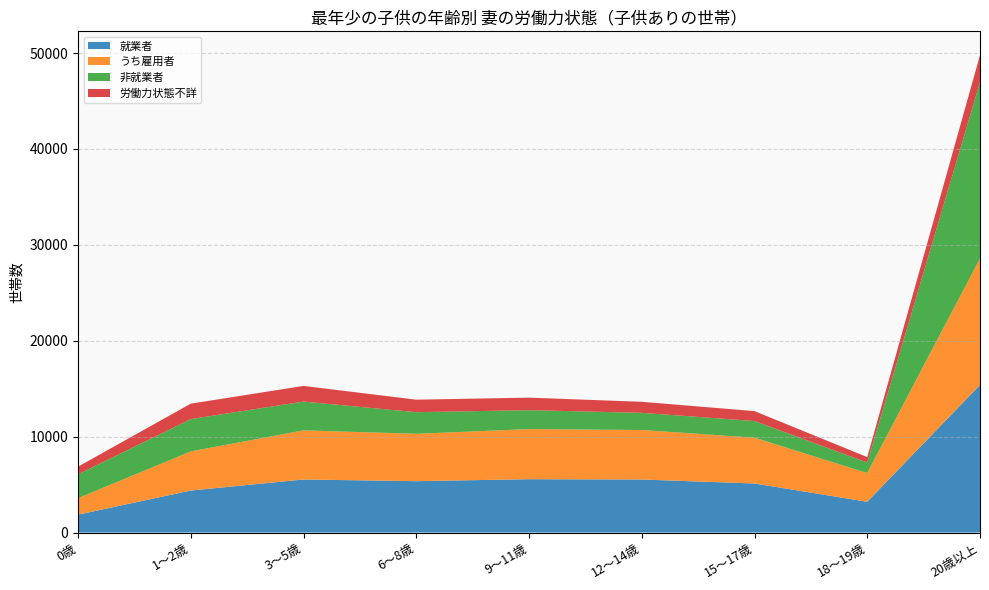

Reading left to right, what are all the values shown in this chart?

就業者: 0歳=1863	1～2歳=4379	3～5歳=5530	6～8歳=5355	9～11歳=5561	12～14歳=5529	15～17歳=5113	18～19歳=3207	20歳以上=15386
うち雇用者: 0歳=1719	1～2歳=4079	3～5歳=5124	6～8歳=4941	9～11歳=5226	12～14歳=5161	15～17歳=4779	18～19歳=3000	20歳以上=13193
非就業者: 0歳=2488	1～2歳=3370	3～5歳=3002	6～8歳=2252	9～11歳=1973	12～14歳=1792	15～17歳=1737	18～19歳=1092	20歳以上=18387
労働力状態不詳: 0歳=798	1～2歳=1610	3～5歳=1633	6～8歳=1305	9～11歳=1306	12～14歳=1150	15～17歳=1032	18～19歳=568	20歳以上=2812